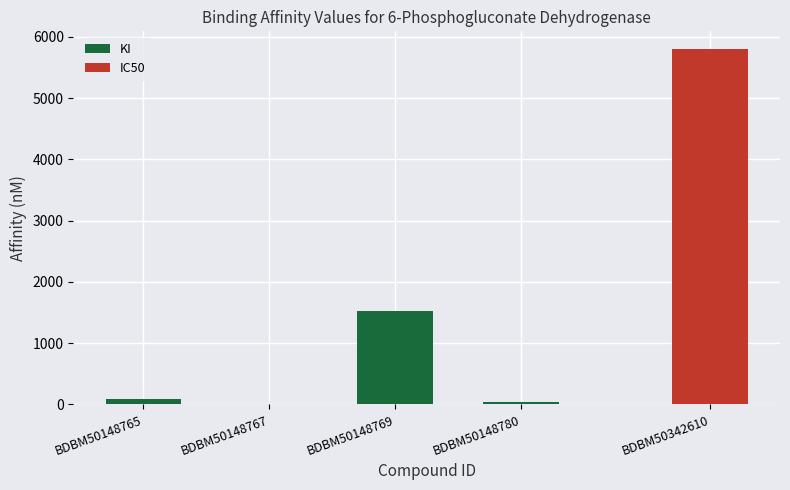

Are the bars horizontal?

No